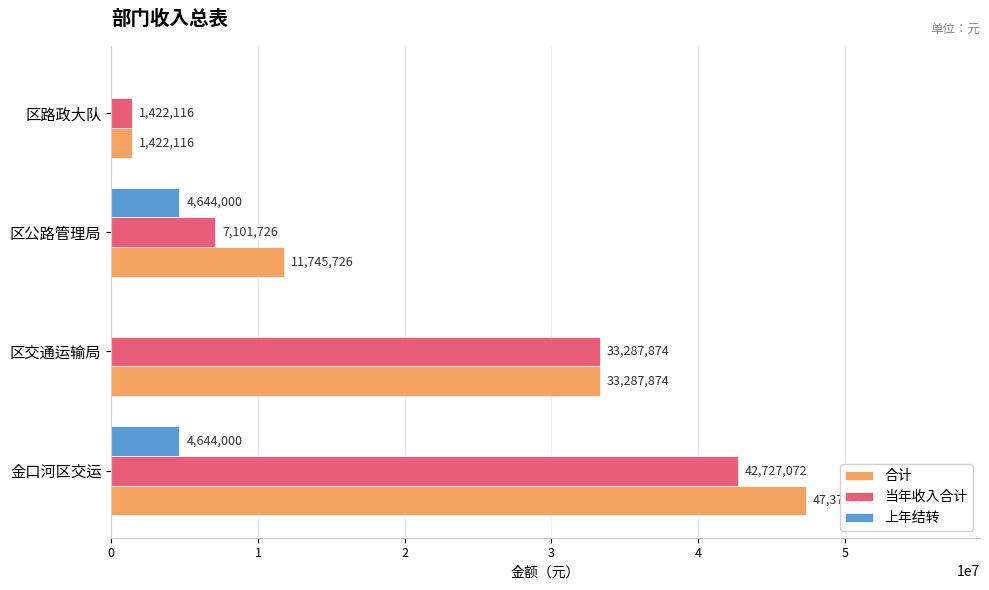

What are all the series names shown in the legend?

合计, 当年收入合计, 上年结转